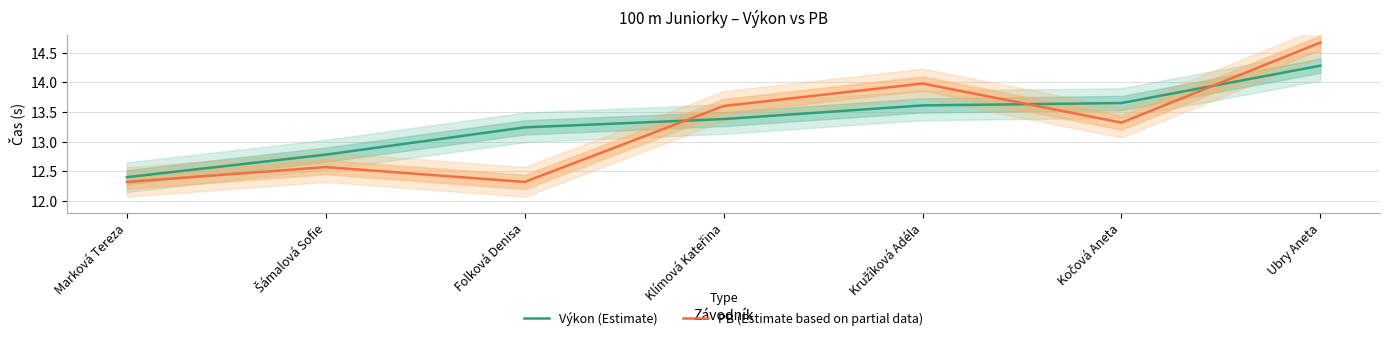

What is the label of the 3rd point from the right?

Kružíková Adéla